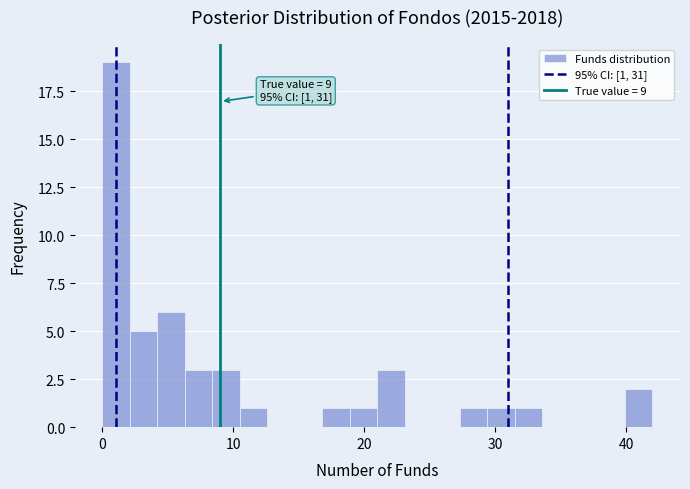

Around what value on the x-axis is the tallest bar? Give the approximate position of its centre, as read against the axis.

1